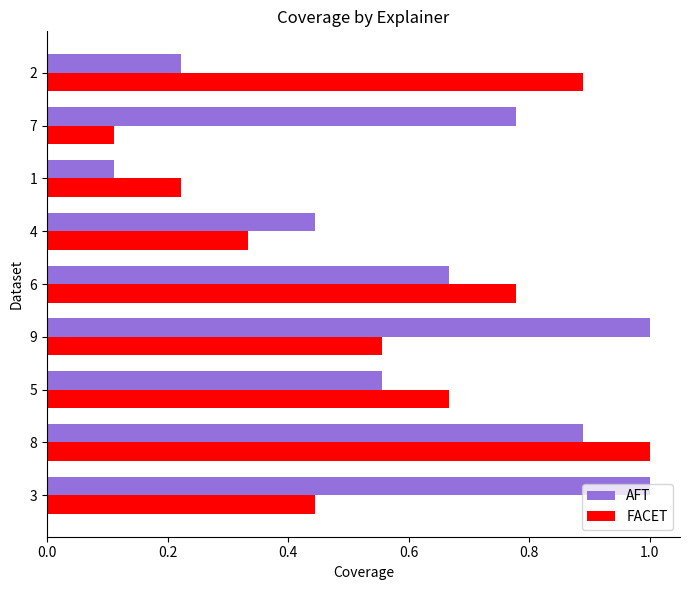

Is the value of FACET at 7 greater than the value of AFT at 2?

No